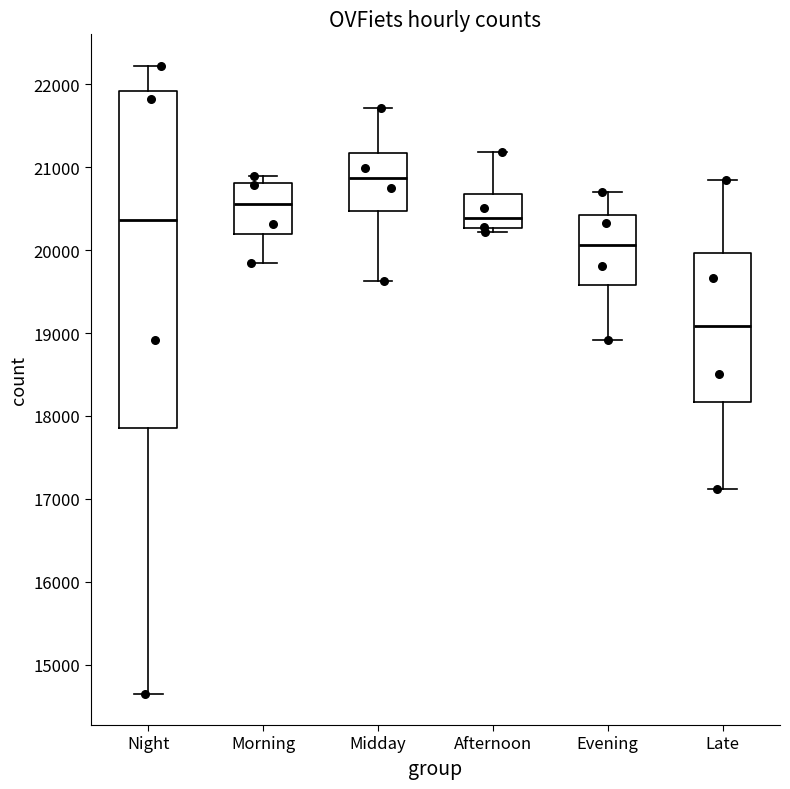

Where does the median line of the box for Afternoon sit on the y-axis? The values are not printed on the chart, so give them approximately, as read against the axis.

20400